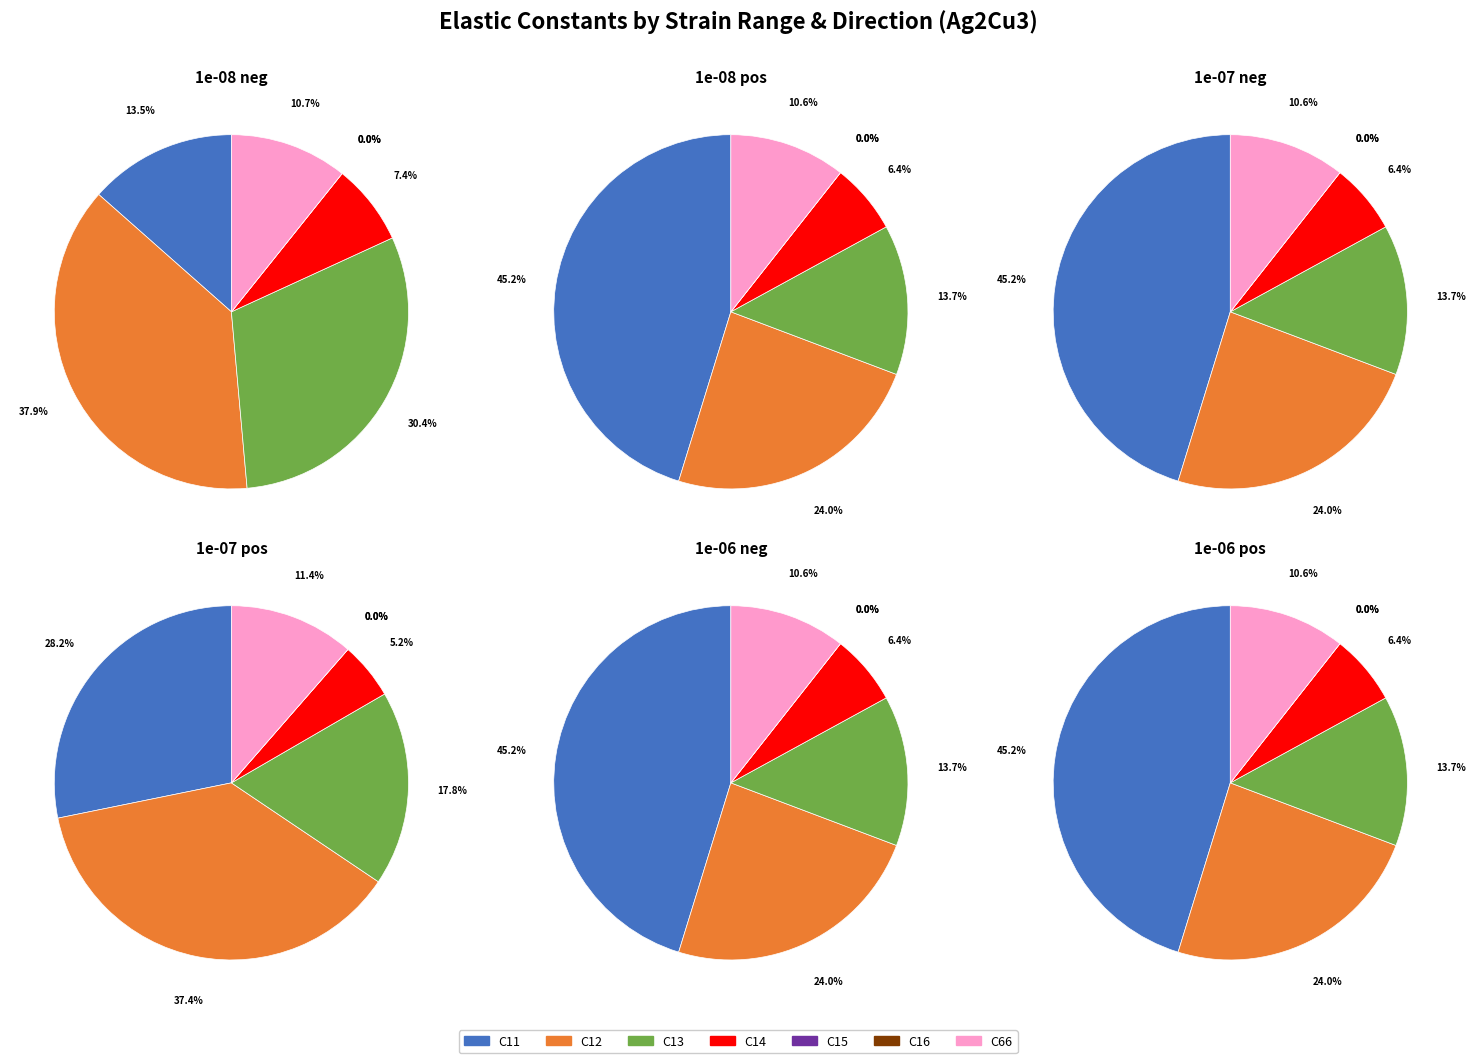

Does C12 represent more than half of the total?

No